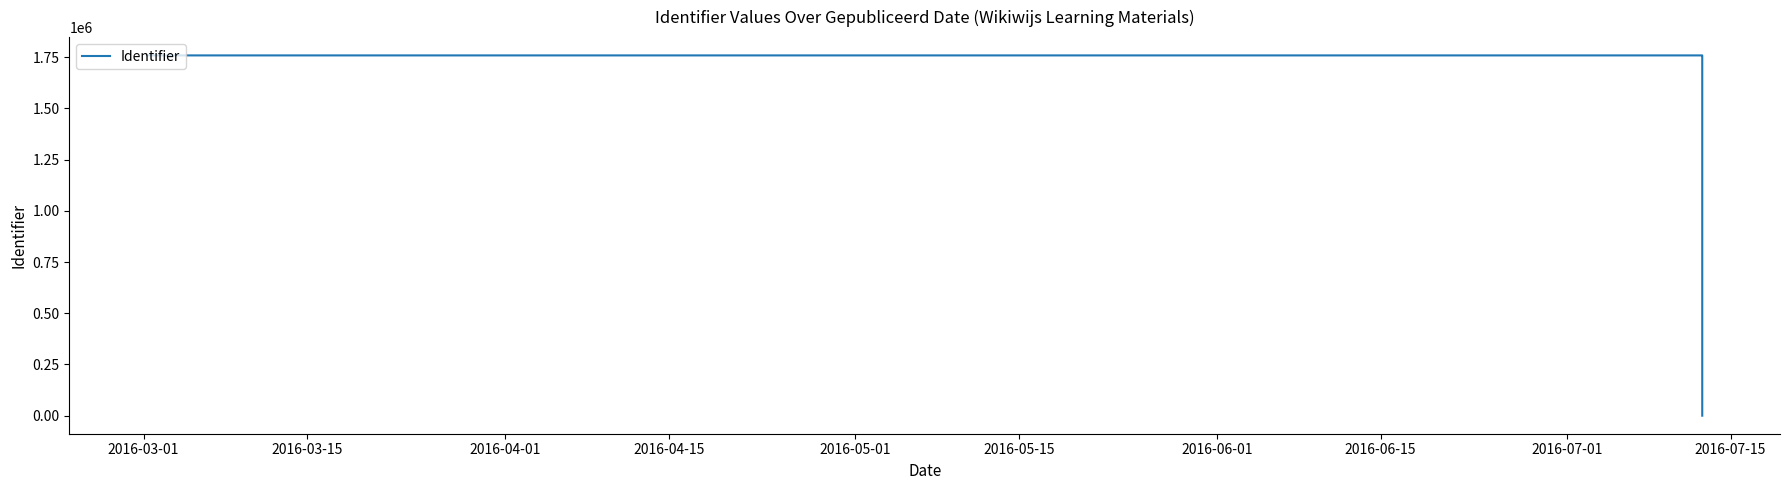

Does the chart have visible grid lines?

No